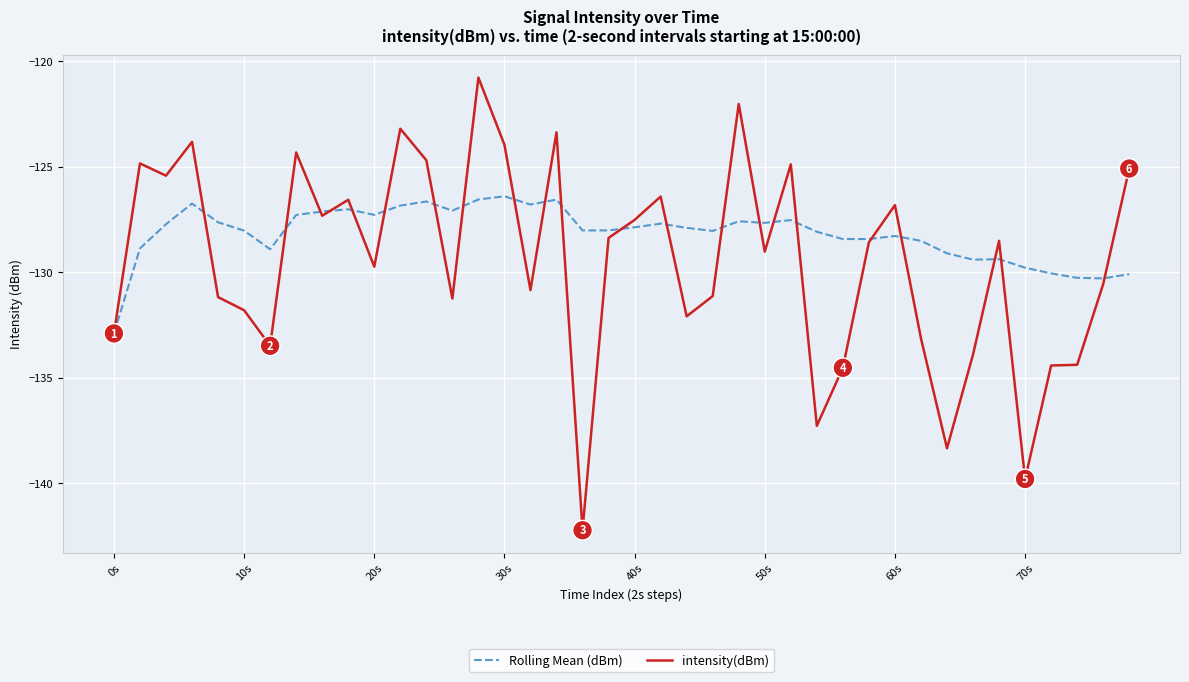

Which series has the widest spread of values?

intensity(dBm)